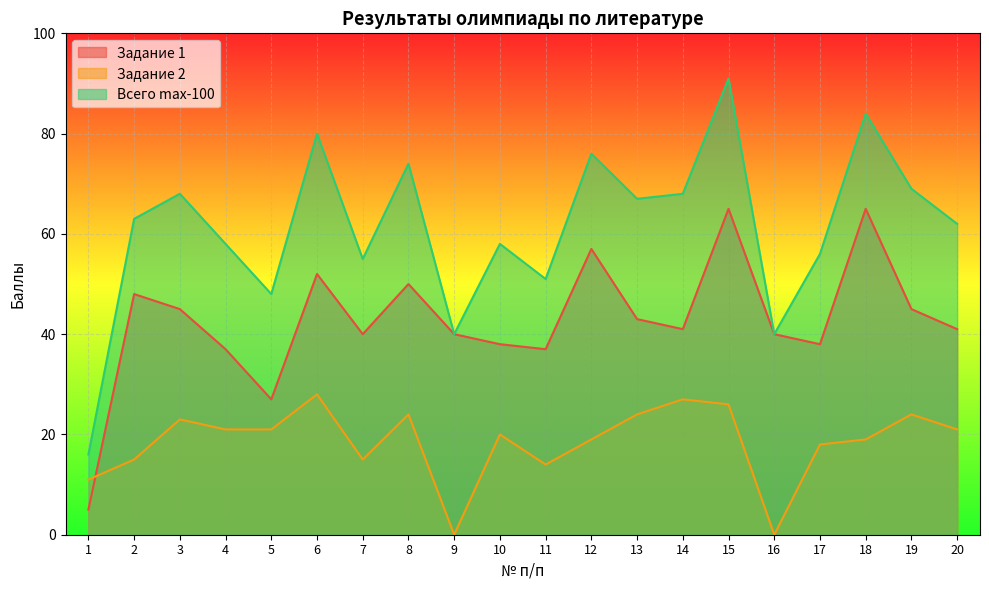

What is the difference between the maximum and minimum values in the Всего max-100 series?

75